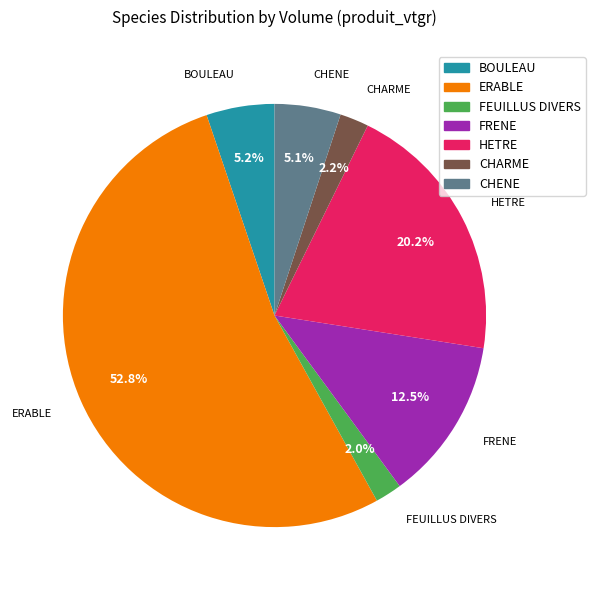

Count the number of slices in the pie.

7